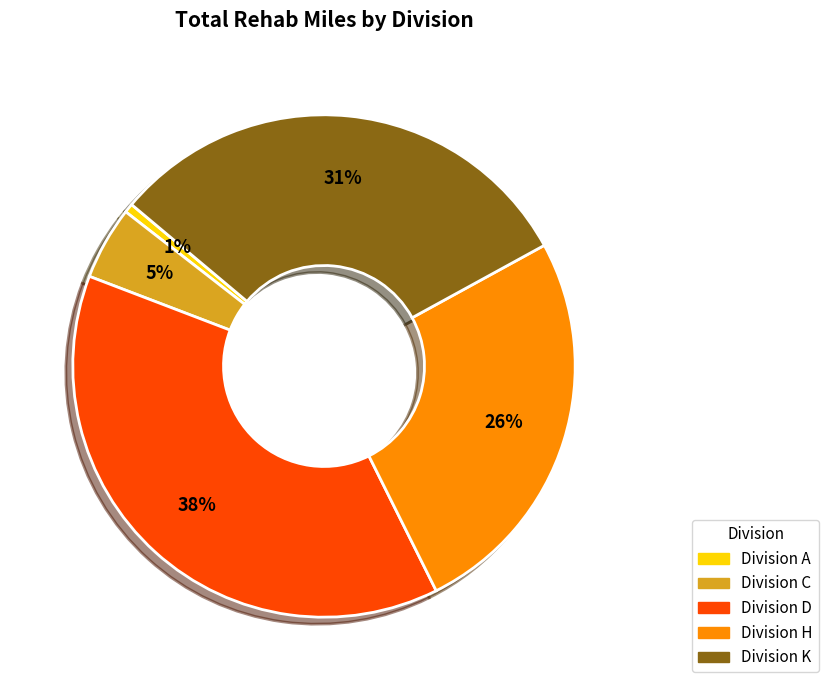

True or false: Division K accounts for 38% of the total.

False